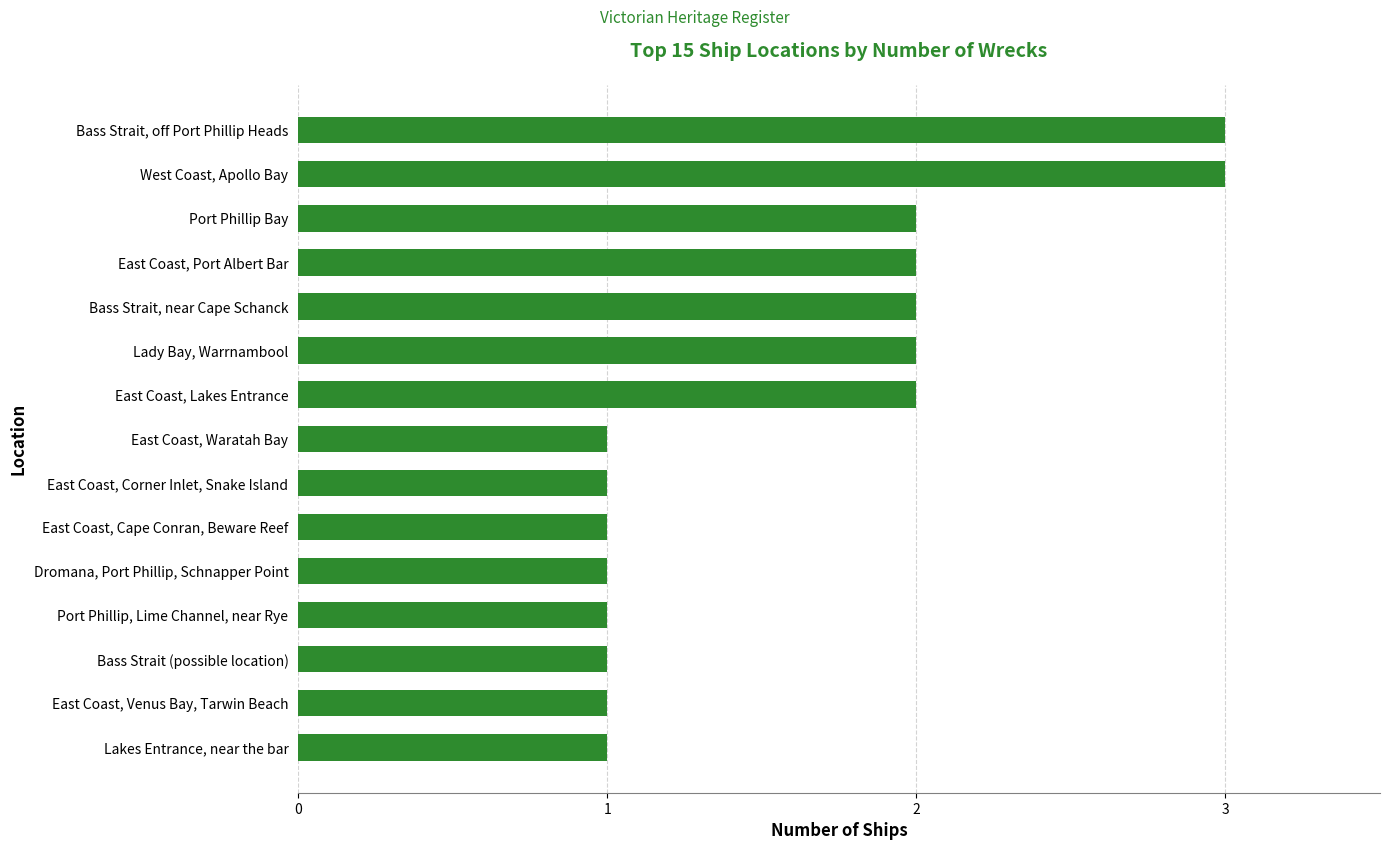

What is the ratio of the value at East Coast, Venus Bay, Tarwin Beach to the value at Bass Strait, near Cape Schanck?

0.5